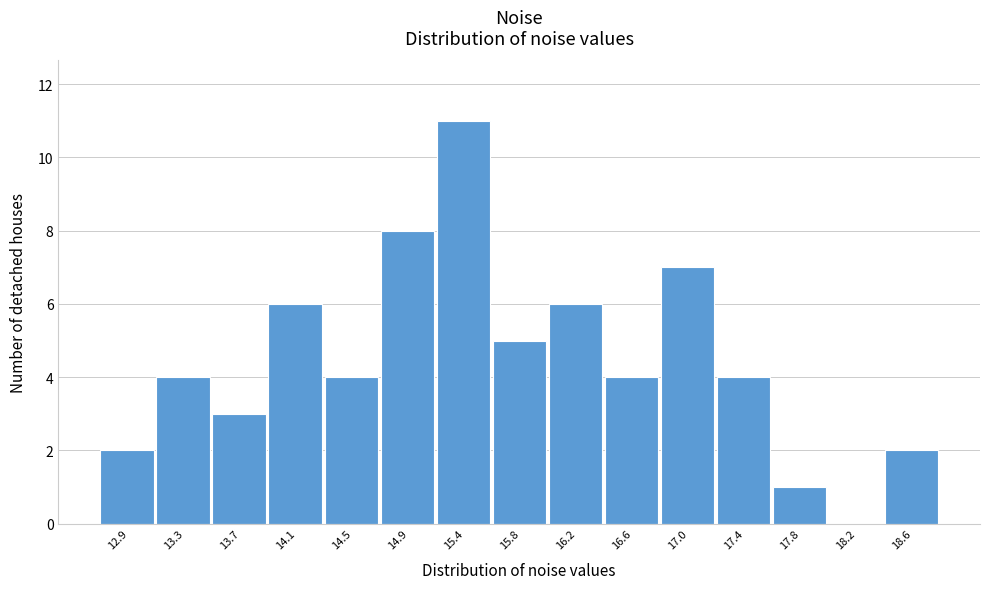

Reading left to right, transcribe this chart: for each bar, give the range it covers on the x-axis and its height. Neither the bar edges nor the heights are printed on the chart, so give them approximately, as read against the axes.

12.70 to 13.10: 2
13.10 to 13.50: 4
13.50 to 13.90: 3
13.90 to 14.35: 6
14.35 to 14.75: 4
14.75 to 15.15: 8
15.15 to 15.55: 11
15.55 to 15.95: 5
15.95 to 16.40: 6
16.40 to 16.80: 4
16.80 to 17.20: 7
17.20 to 17.60: 4
17.60 to 18.05: 1
18.05 to 18.45: 0
18.45 to 18.85: 2